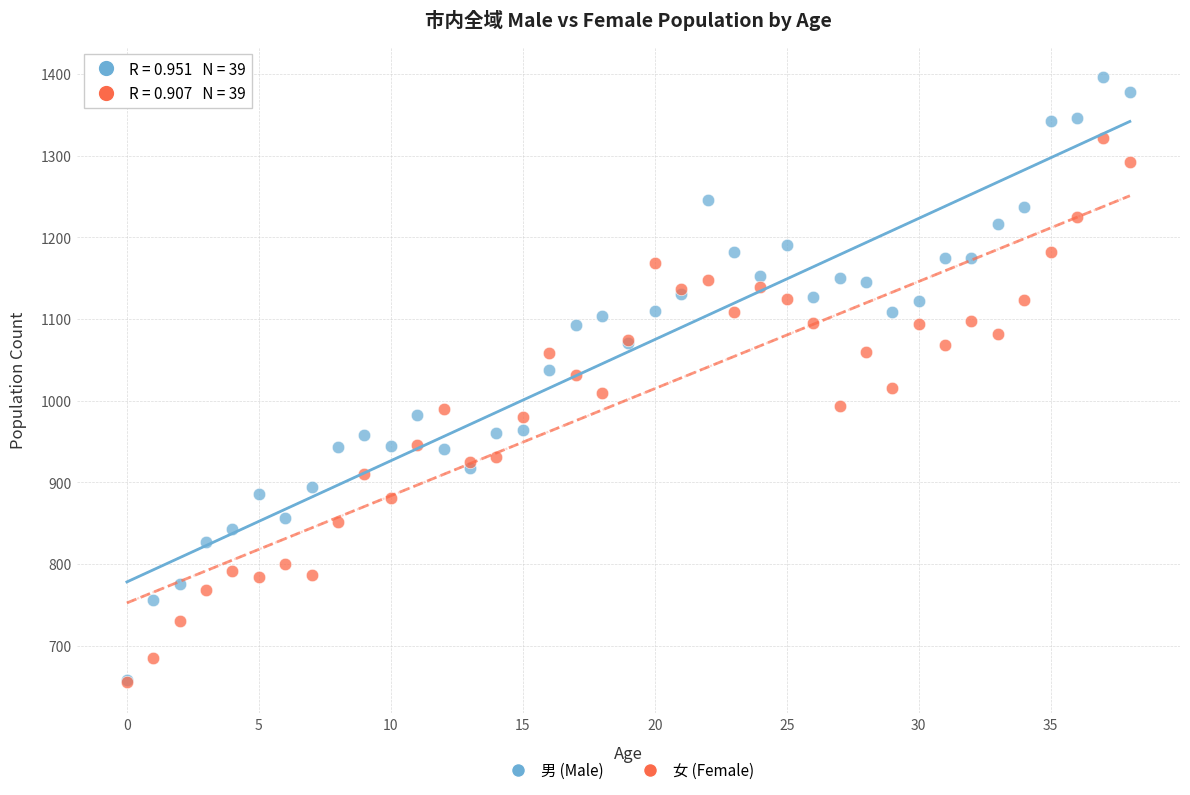

What are all the series names shown in the legend?

男 (Male), 女 (Female)